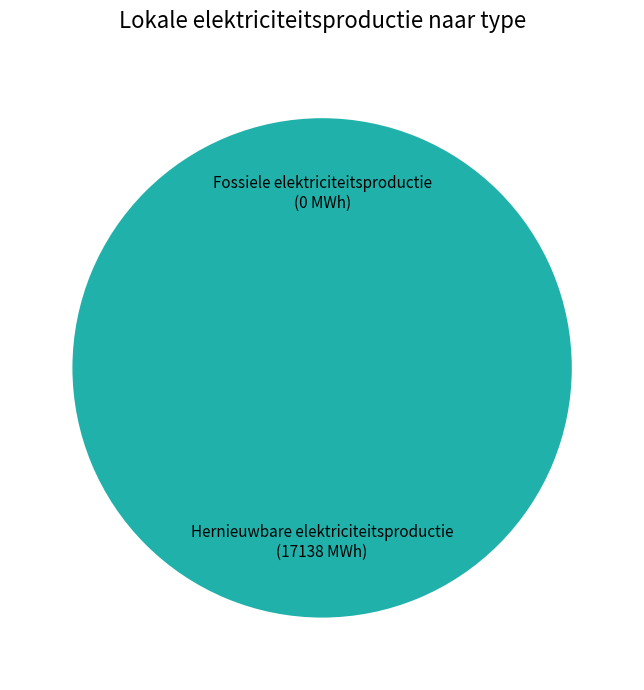

Which slice represents more than half of the pie?

Fotovoltaïsche energie